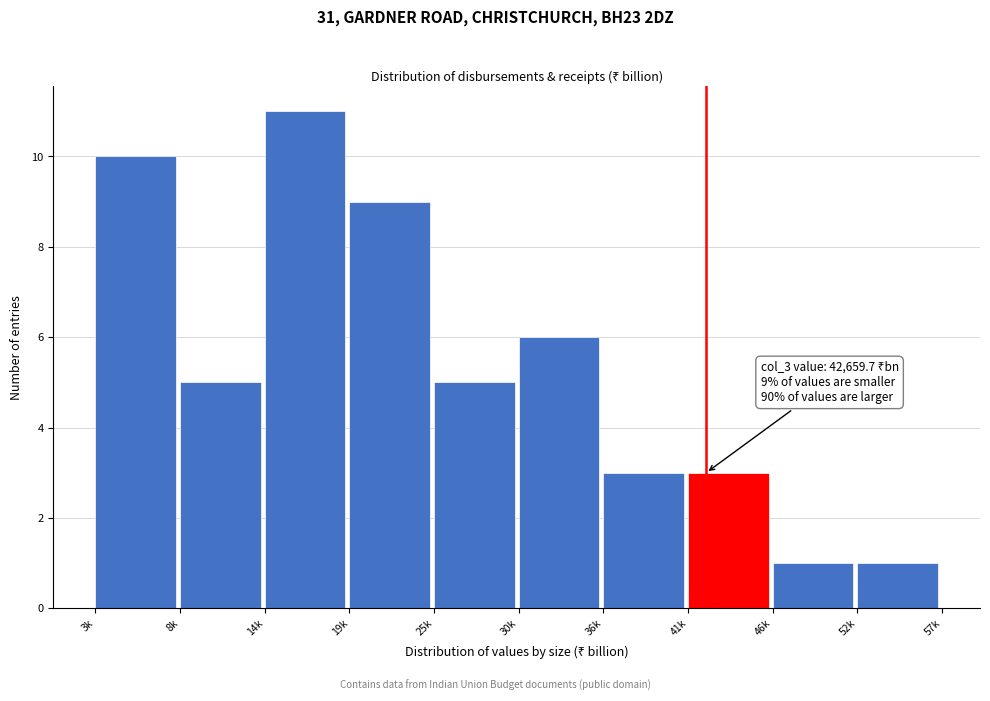

Reading left to right, what are all the values shown in this chart?

3k=10	8k=5	14k=11	19k=9	25k=5	30k=6	36k=3	41k=3	46k=1	52k=1